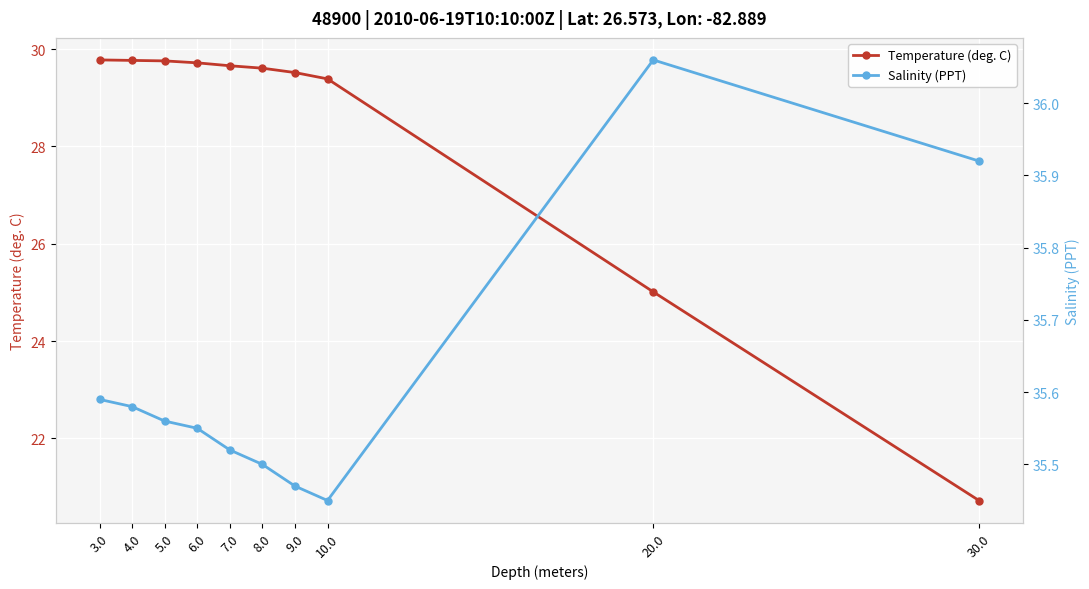

Between 4.0 and 20.0, which is larger?

4.0